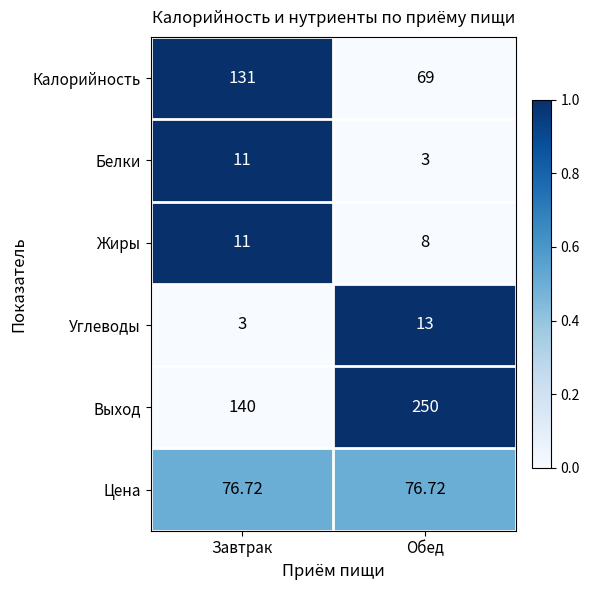

Where is Жиры nearest to the value 9?

Обед